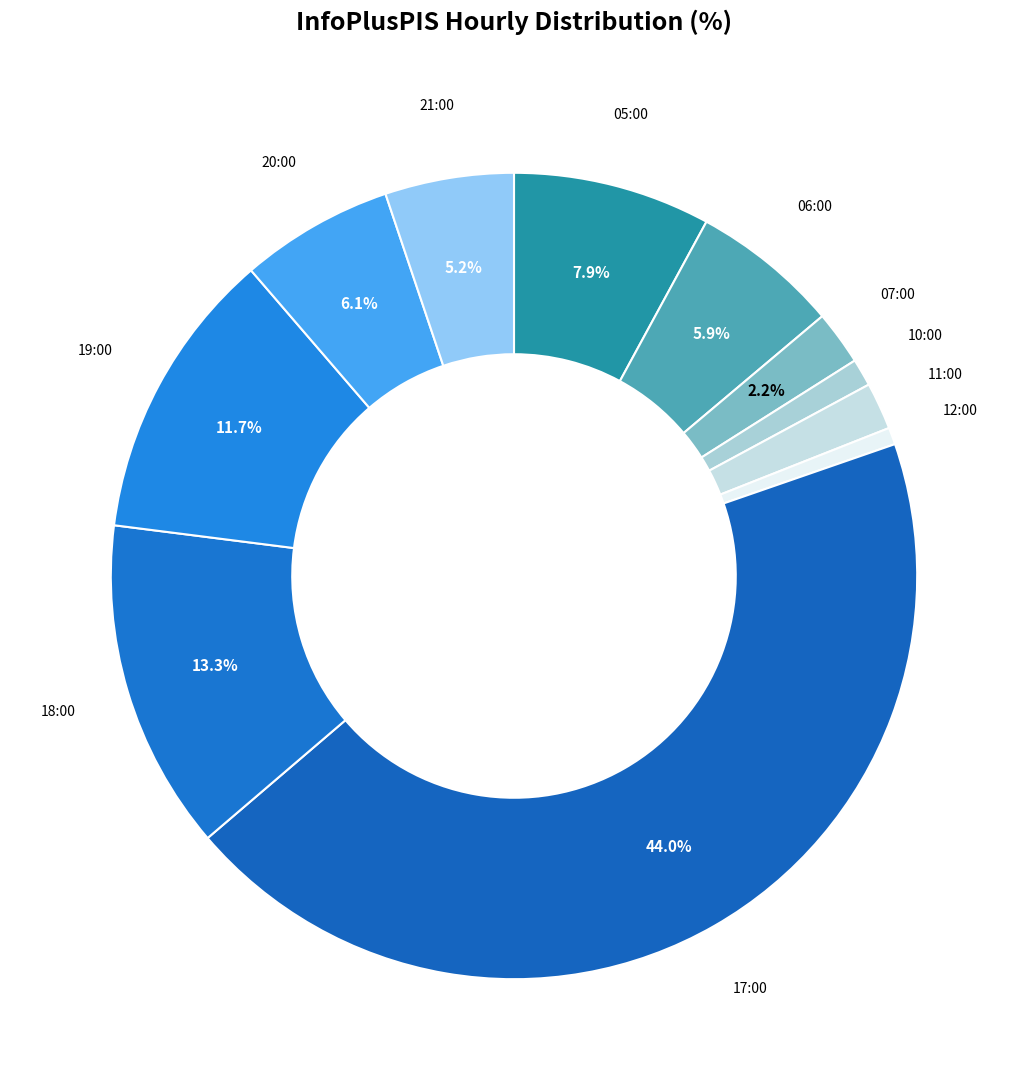

What percentage is the 21:00 slice, to the nearest percent?

5%